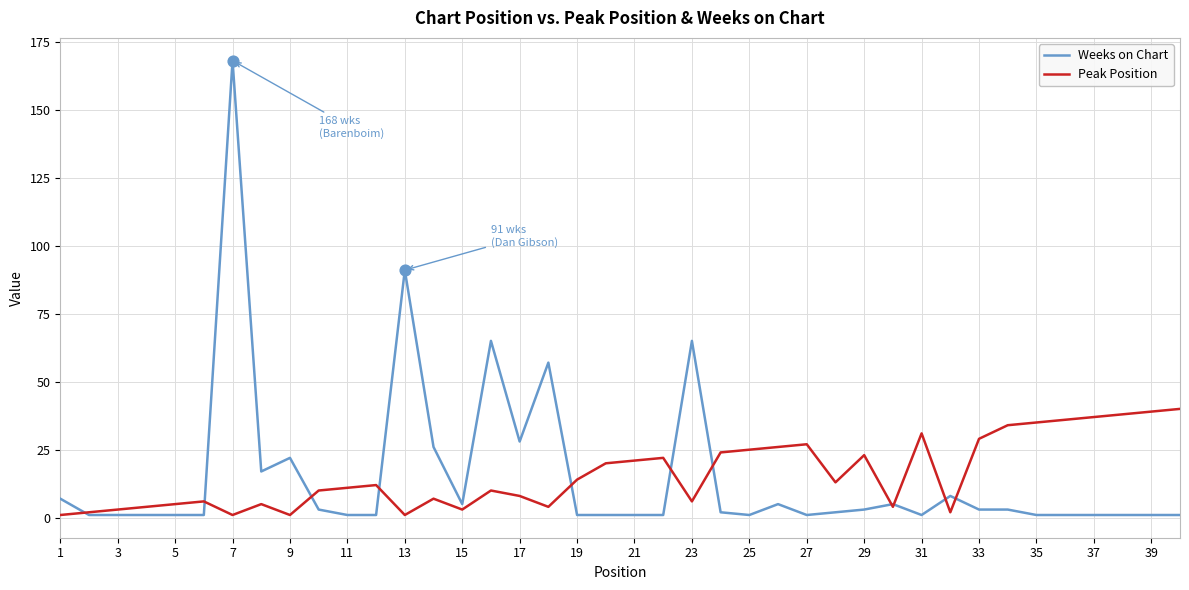

What are all the series names shown in the legend?

Weeks on Chart, Peak Position